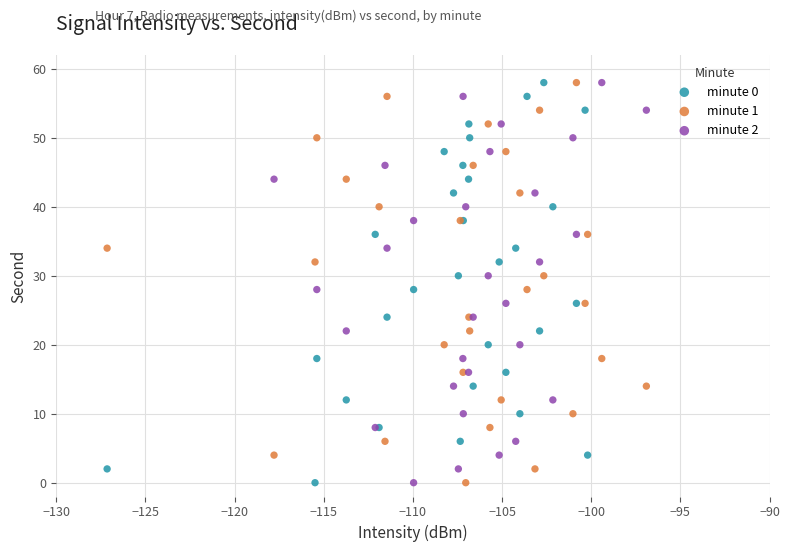

What are all the series names shown in the legend?

minute 0, minute 1, minute 2